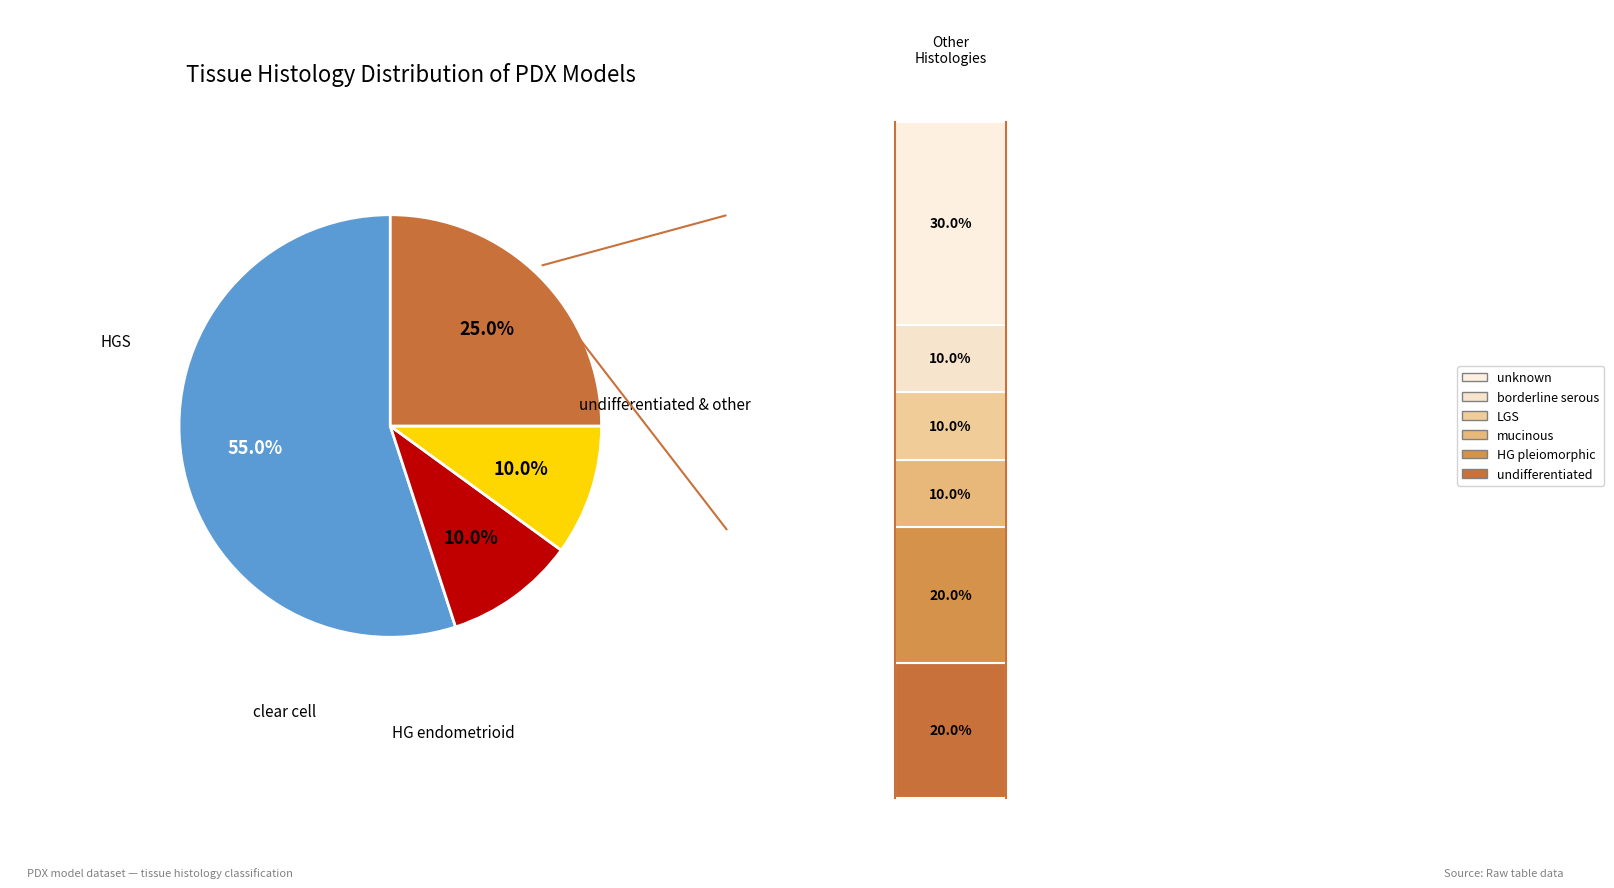

Does any single category account for the majority?

Yes